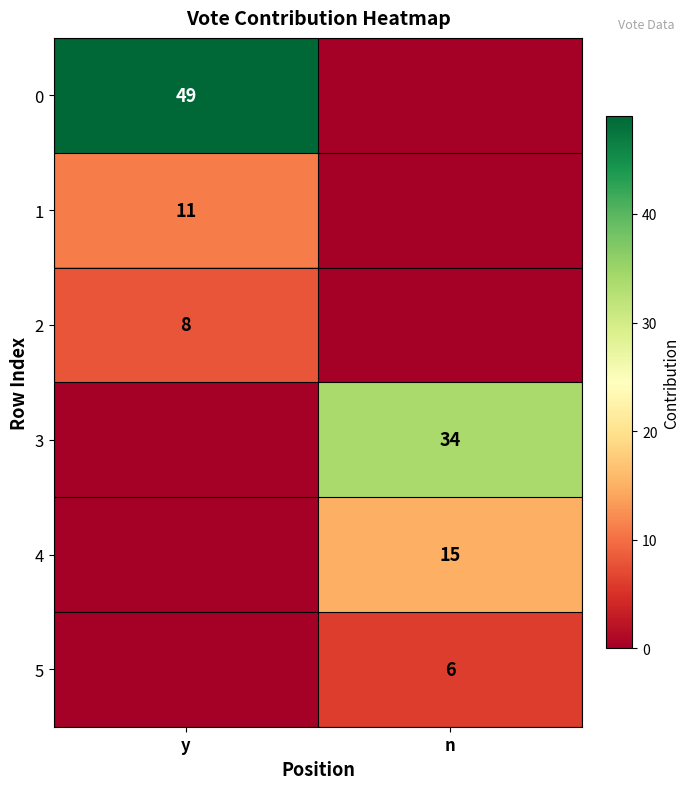

Is it true that 5 equals 6 at n?

True